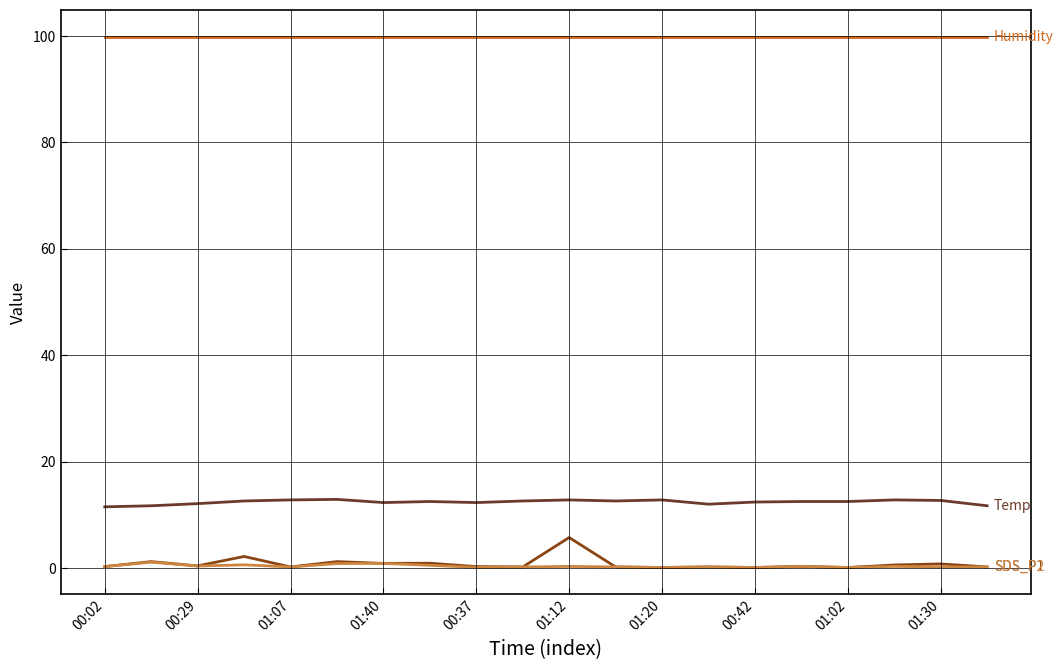

True or false: SDS_P1 has a value of 8.0 at 01:12.

False